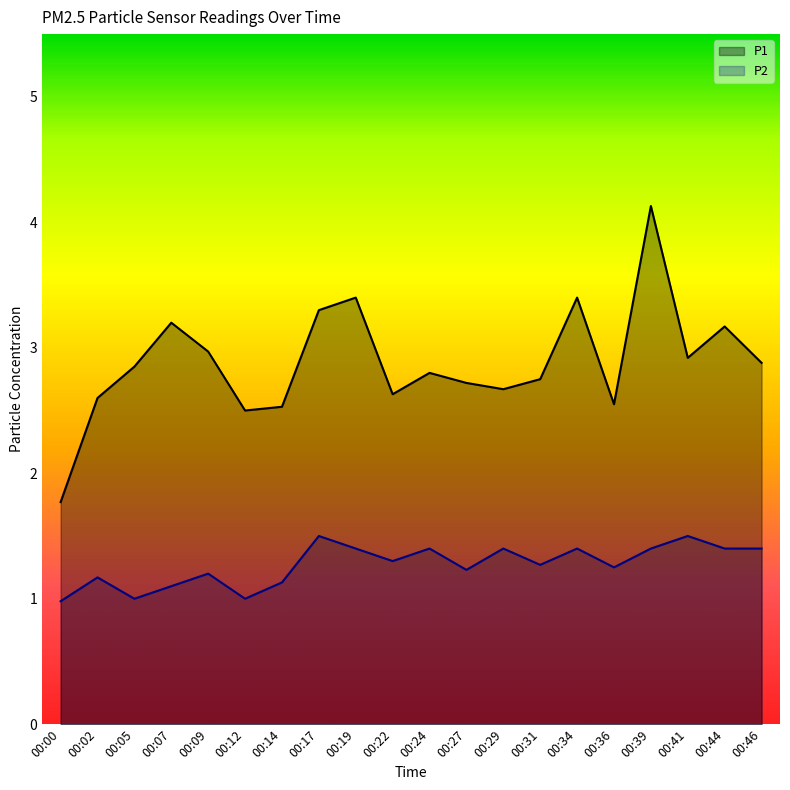

What is the approximate value of P2 at 00:12?

1.0